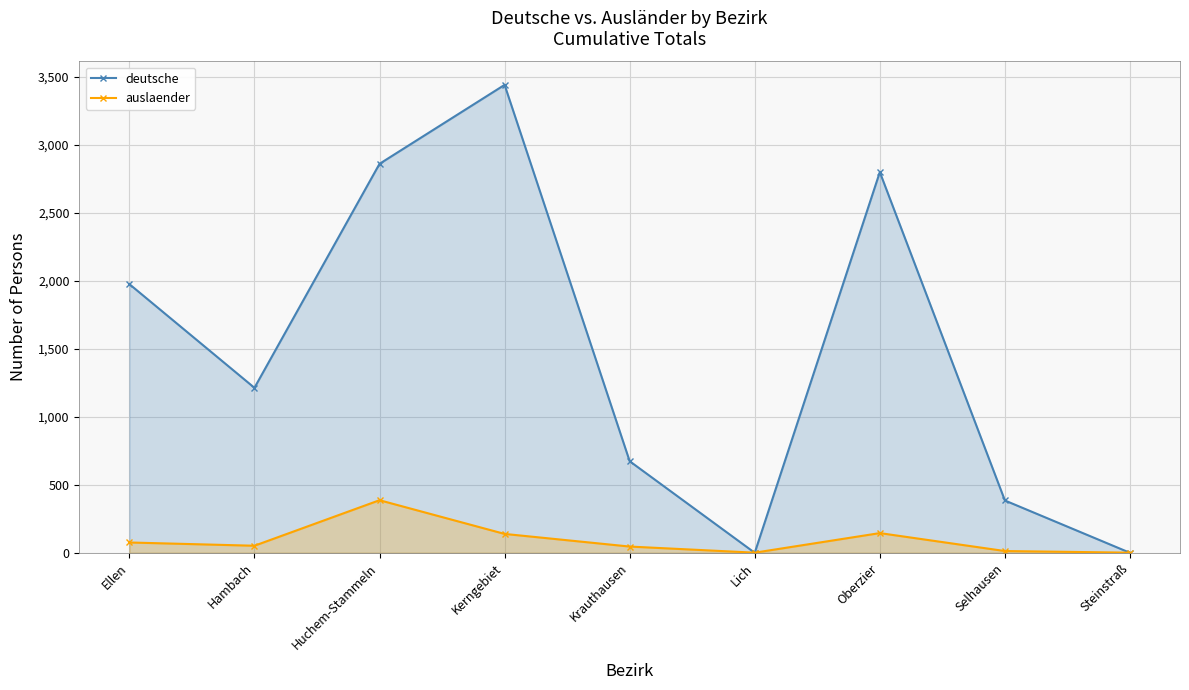

How many lines are shown in the chart?

2